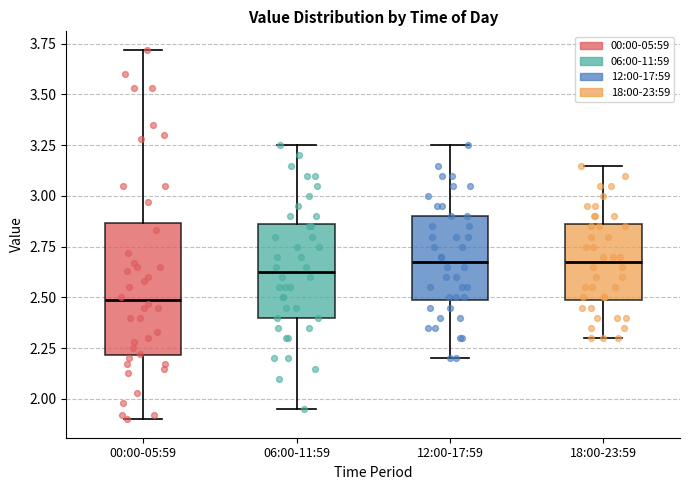

Comparing the boxes themselves (not the whiskers), which one is the tallest?

00:00-05:59